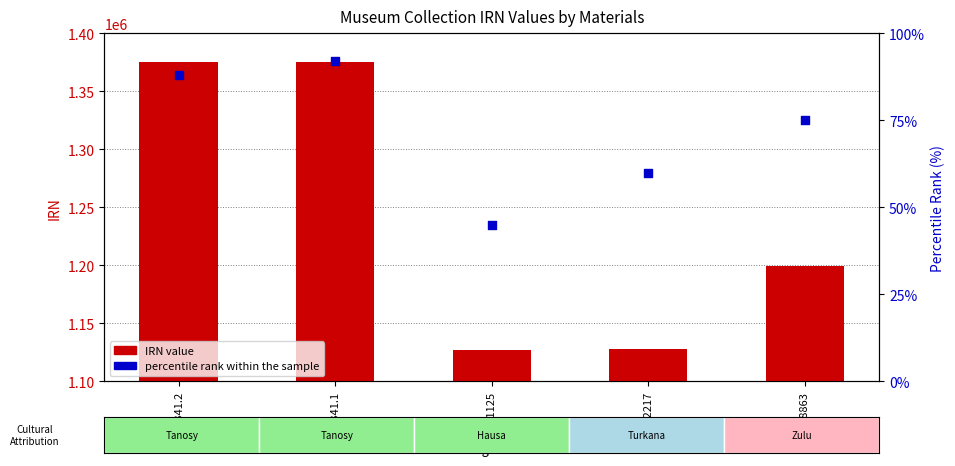

What is the total value across all series at 187341.1?

1375727